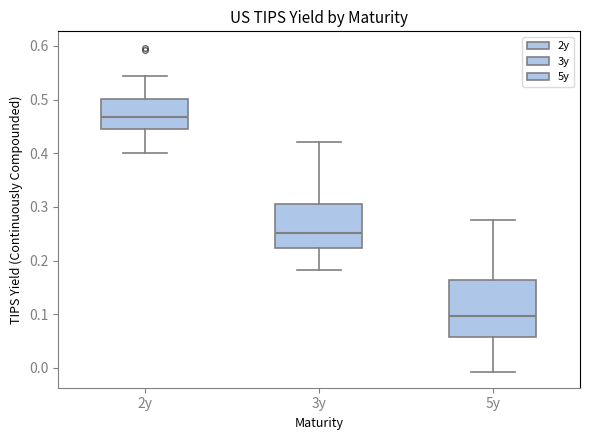

Which box is the tallest, from its lower edge to its upper edge?

5y